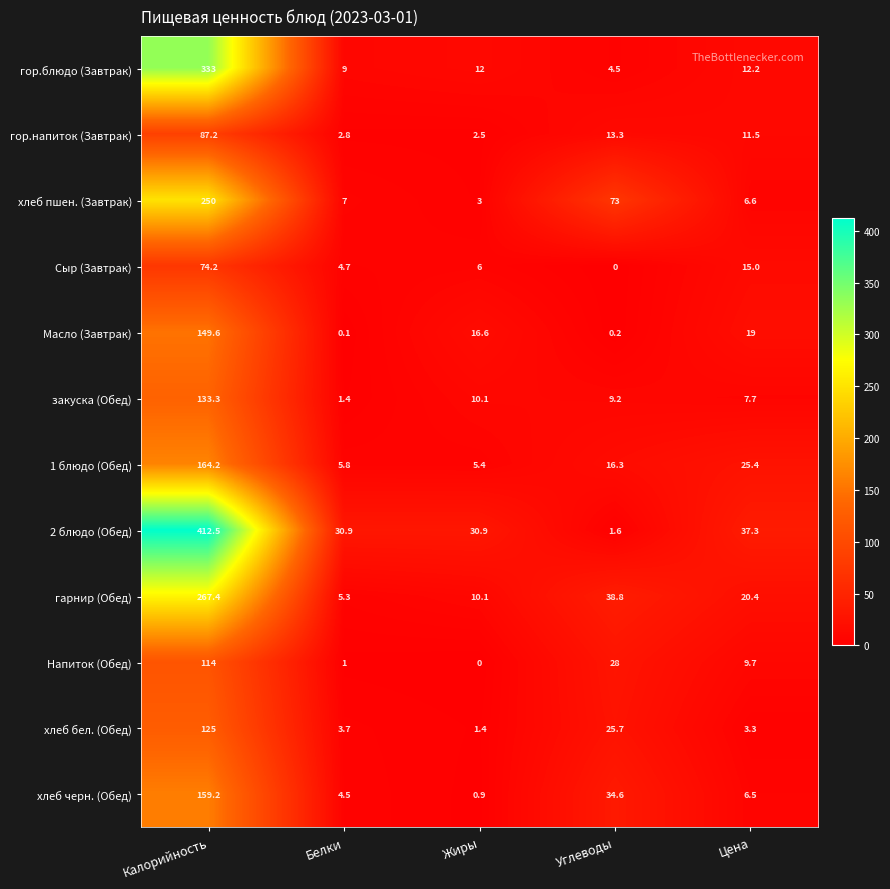

What is the total value across all series at Цена?

174.6